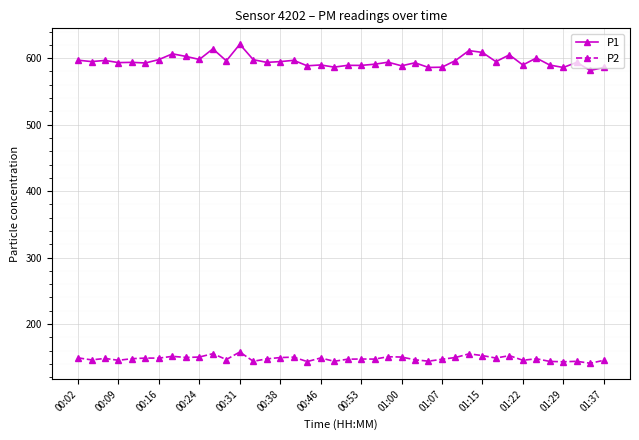

Rank the series by their maximum value, from highest to lowest.

P1, P2